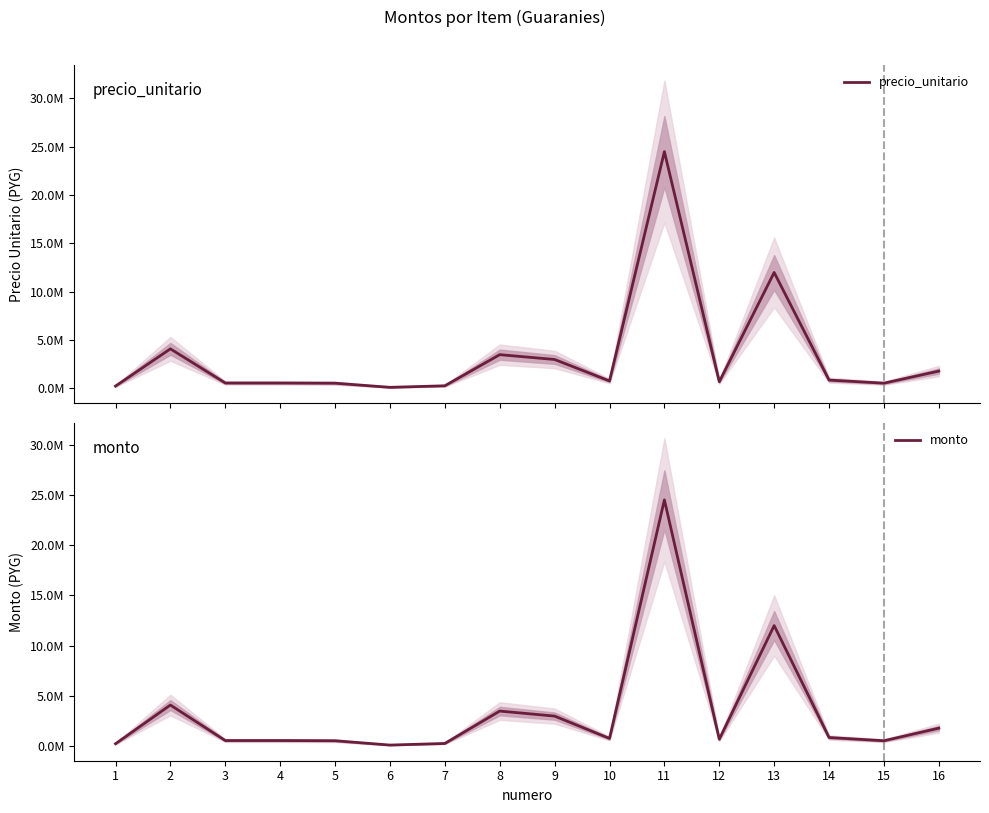

List the labels in order of monto value, smallest first.

6, 1, 7, 5, 15, 3, 4, 12, 10, 14, 16, 9, 8, 2, 13, 11